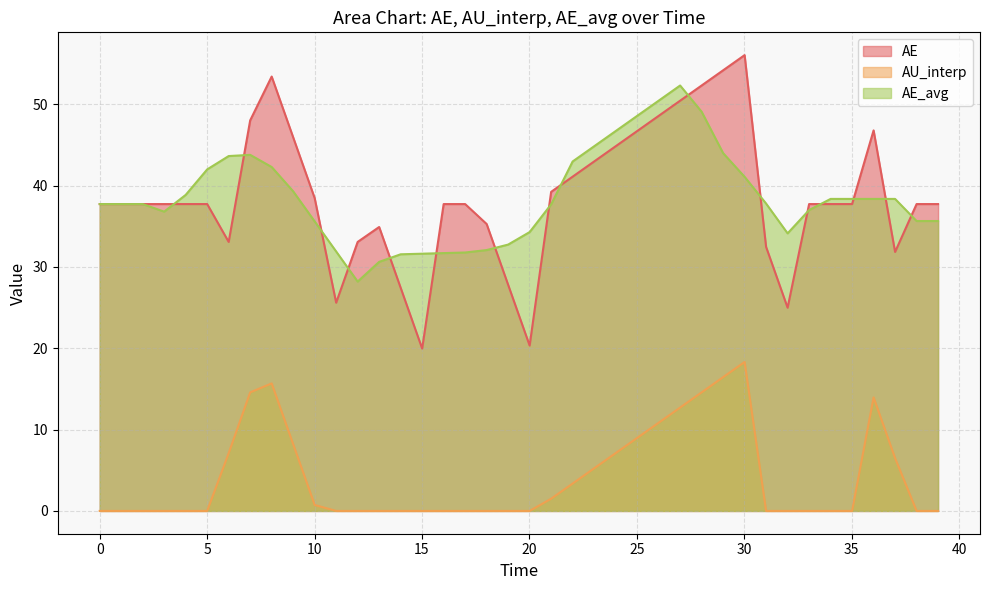

True or false: AU_interp has more than 0 points higher than both neighbors.

True